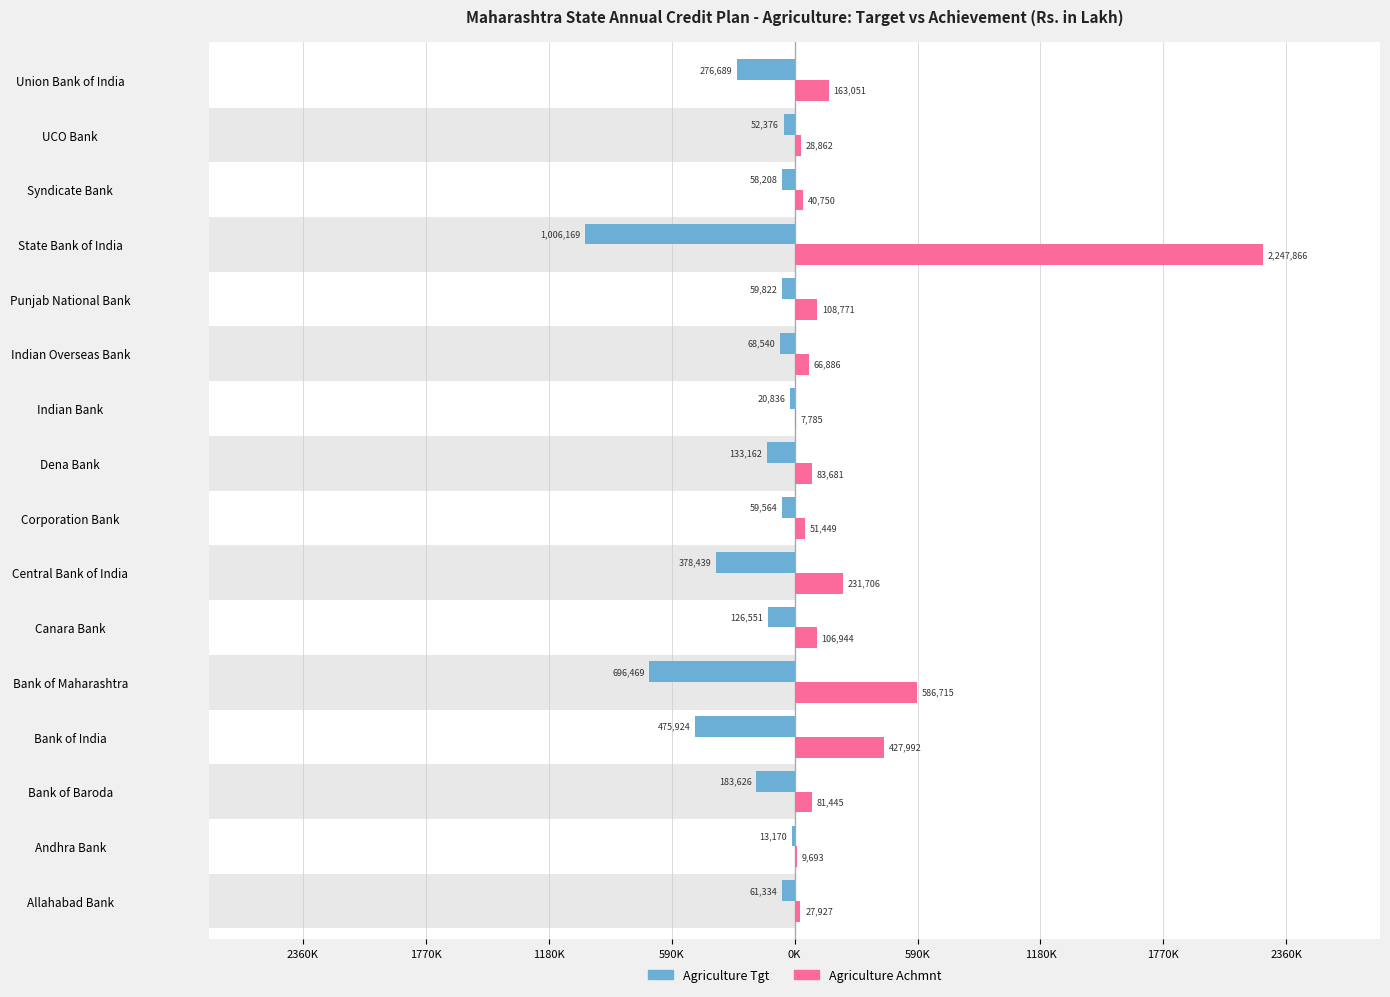

What are all the series names shown in the legend?

Agriculture Tgt, Agriculture Achmnt